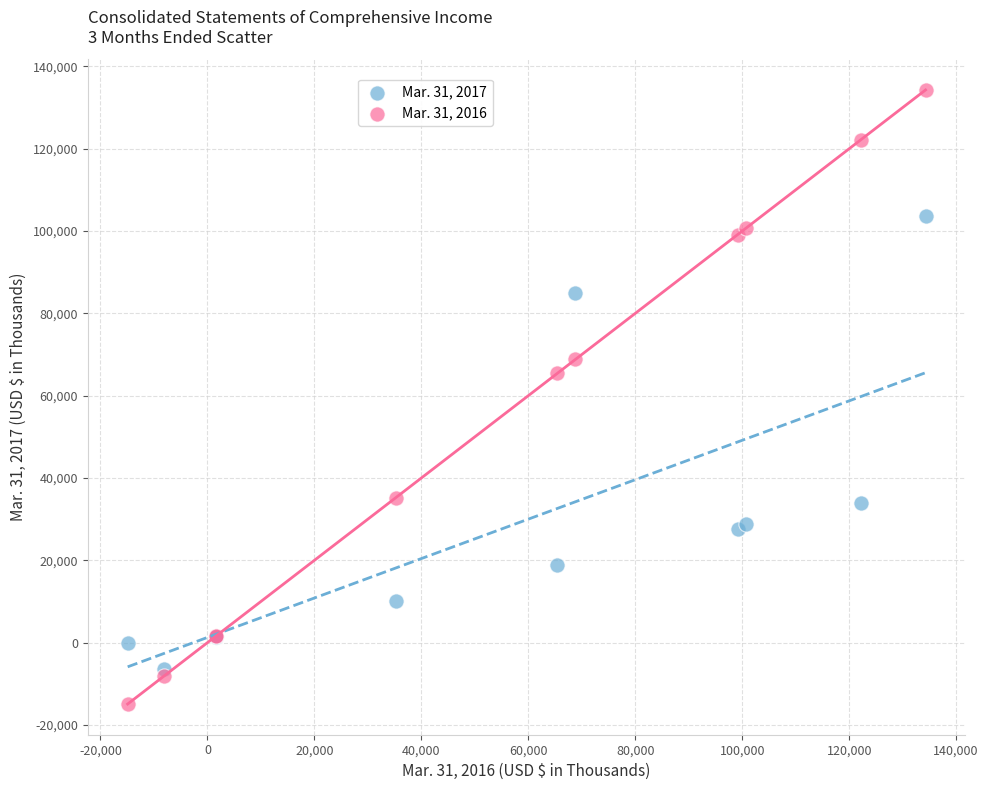

Which series contains the lowest Y value?

Mar. 31, 2016